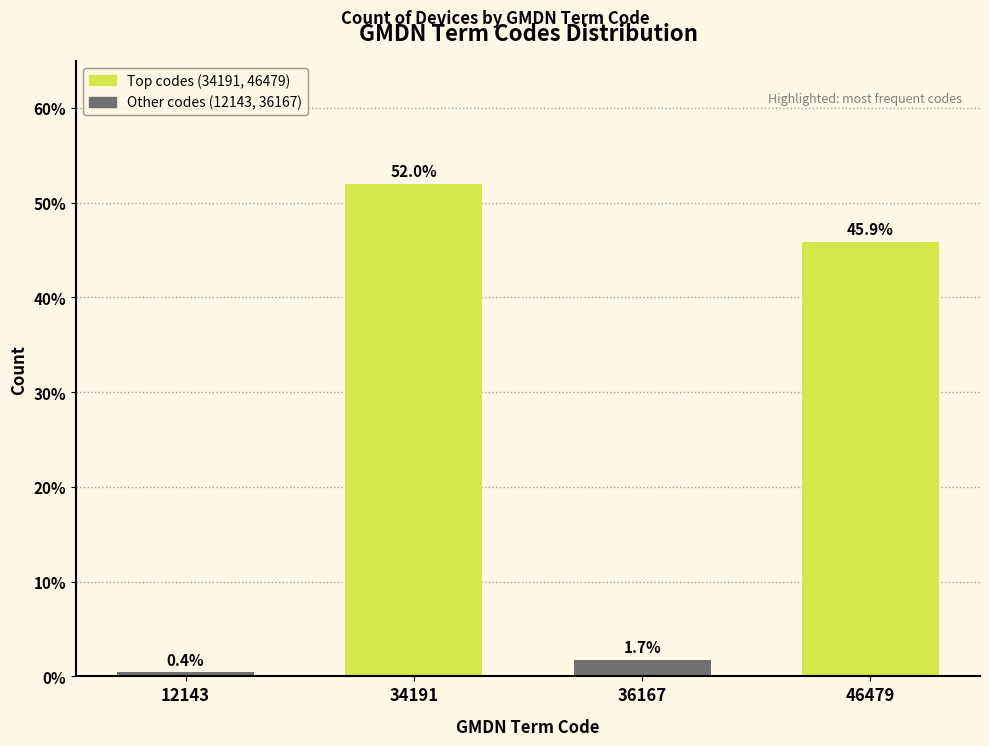

Reading right to left, extract all data points from this chart.

45.9	1.7	52.0	0.4